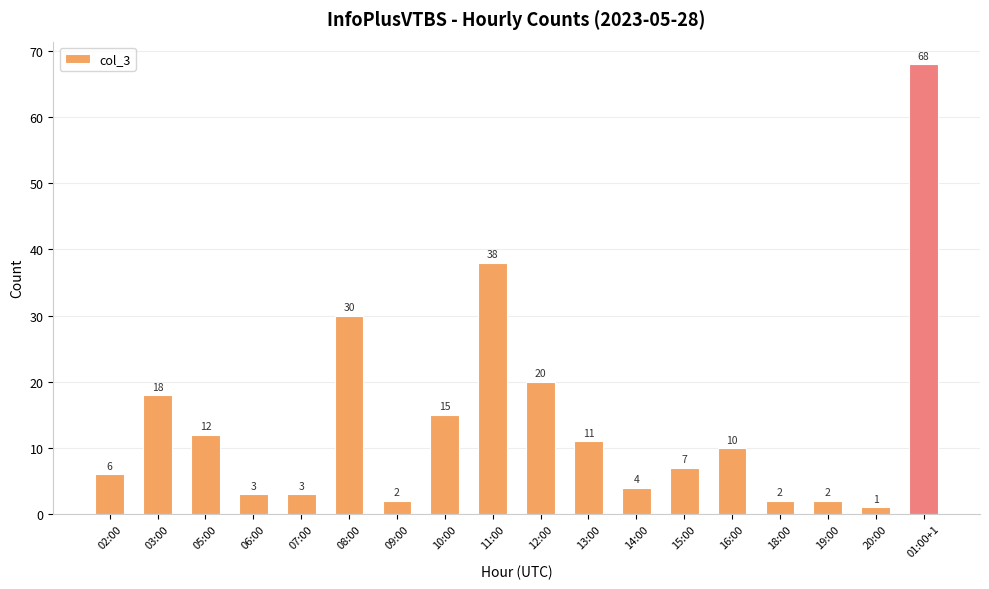

True or false: the data shows 68 at 01:00+1.

True